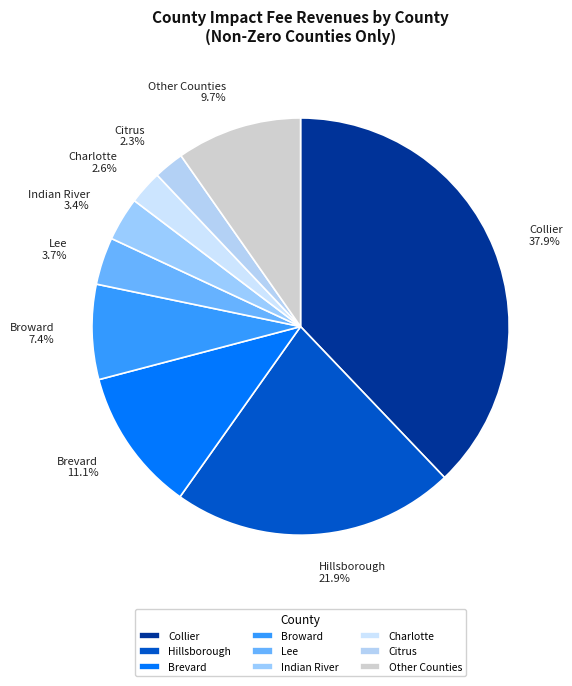

To the nearest percent, what is the difference between the largest and smallest slice percentages?

36%